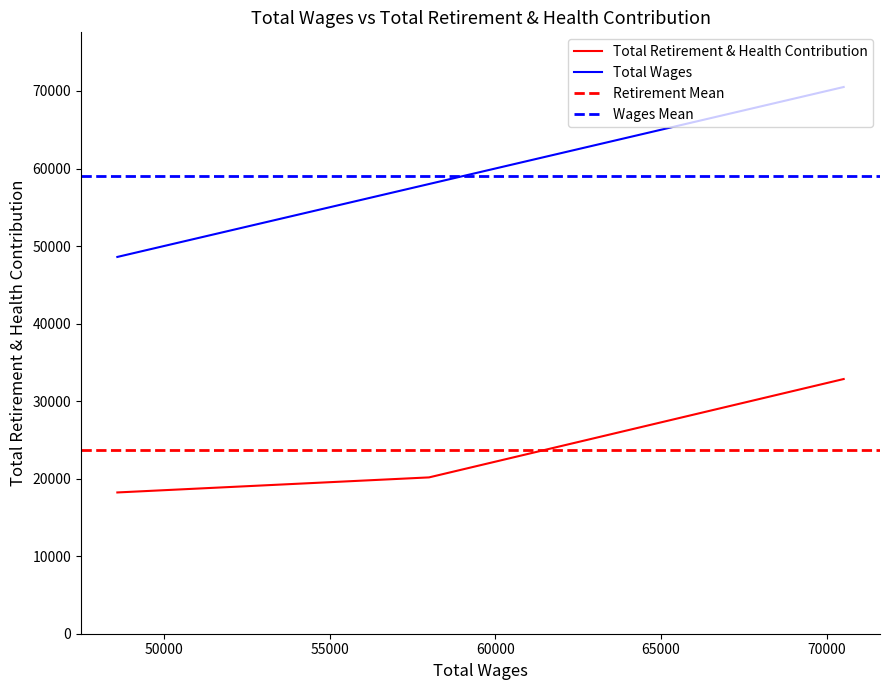

At which label does Total Wages reach its minimum?

48594.0